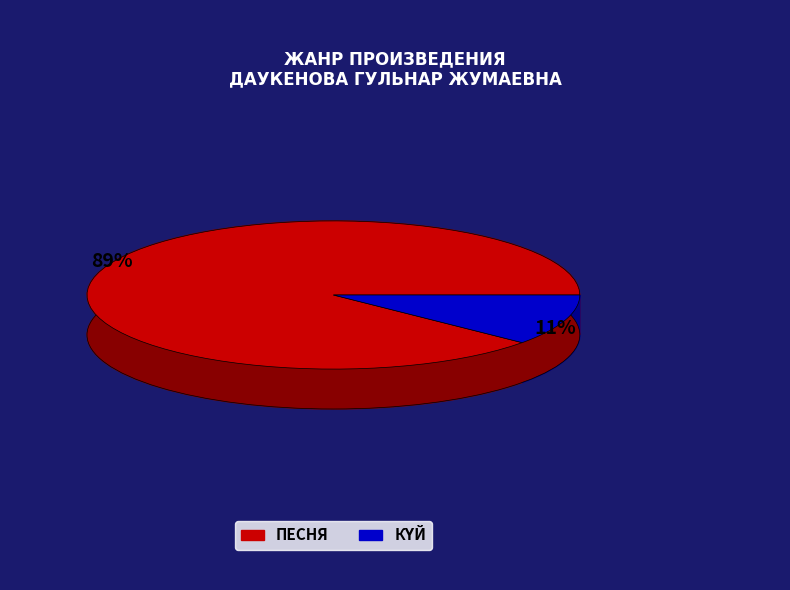

What percentage is the КҮЙ slice, to the nearest percent?

11%